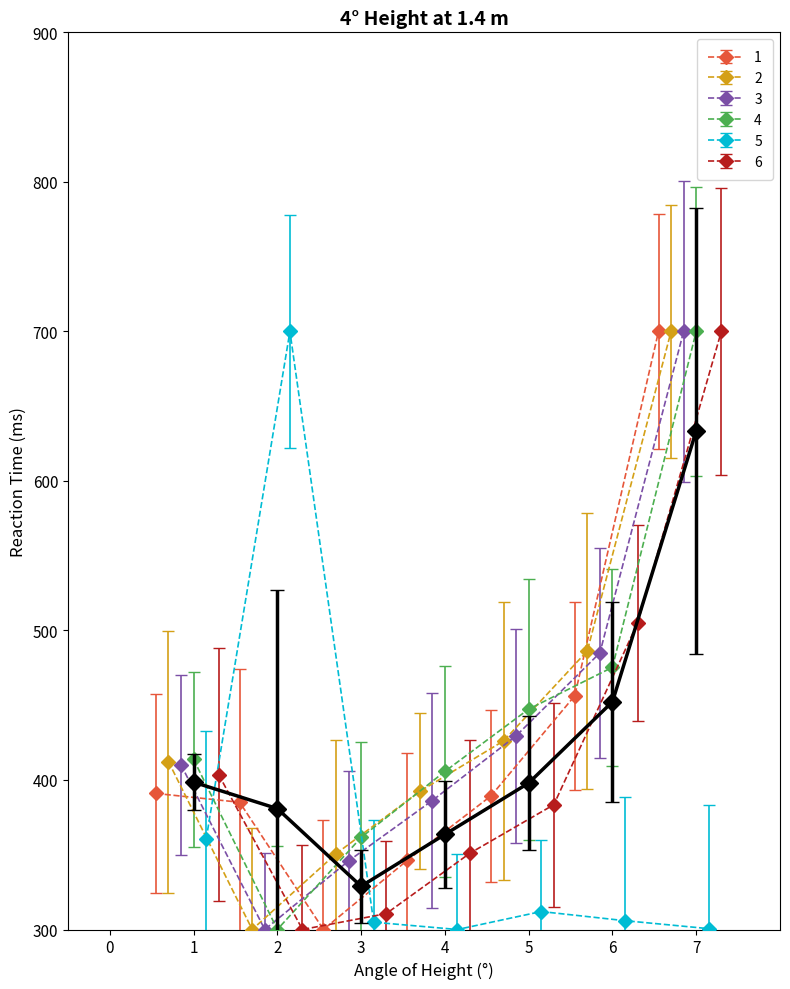

Rank the categories by ¢Ñåûü value from highest to lowest.

7, 6, 5, 1, 4, 3, 2